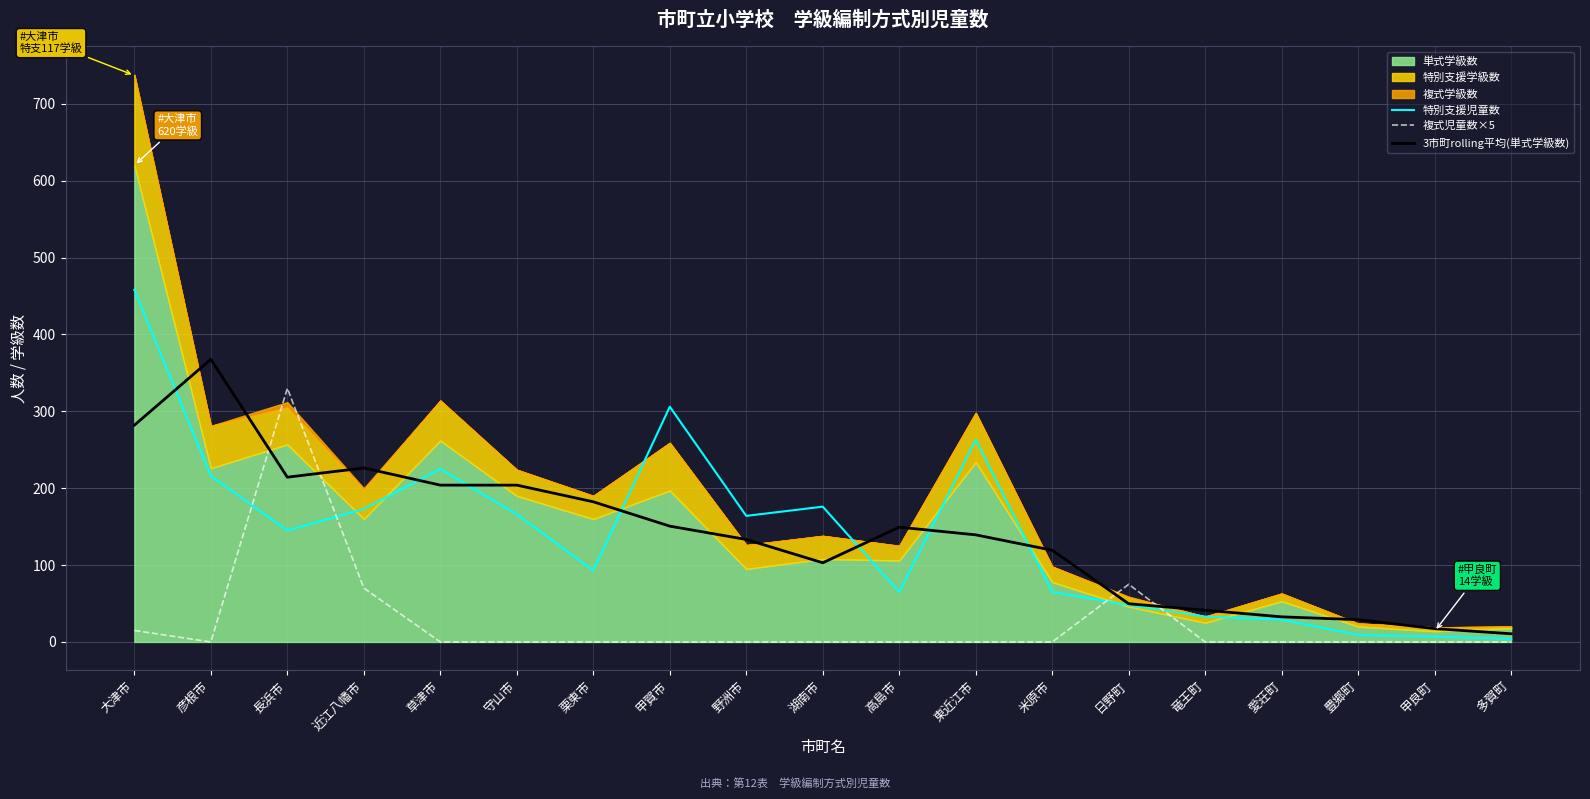

At which category does 複式児童数×5 reach its first local peak?

長浜市